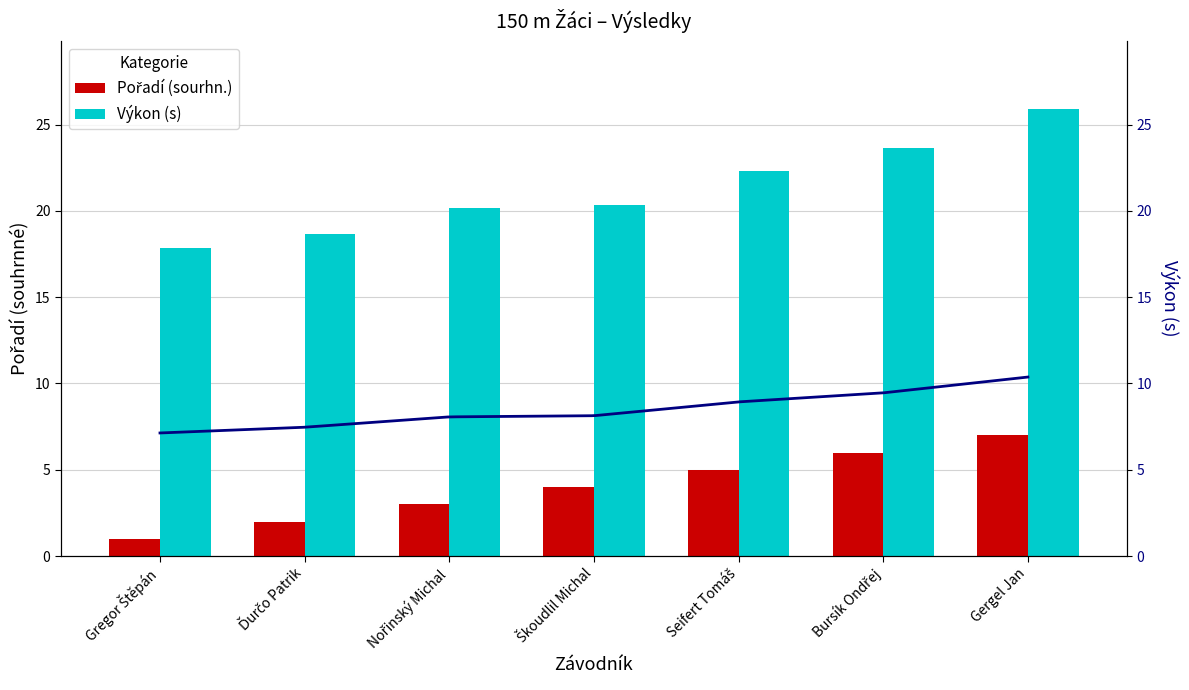

What position from the left is Gregor Štěpán?

1